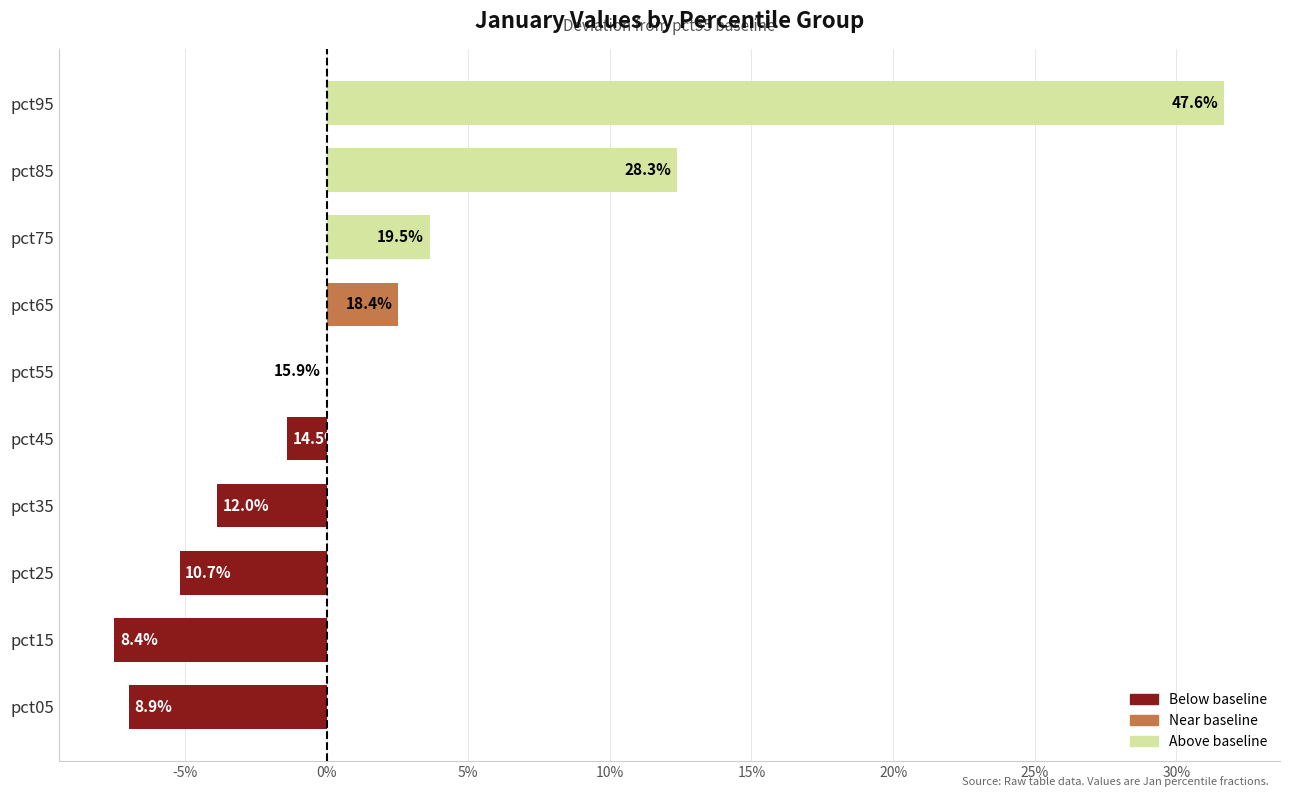

Are the bars horizontal?

Yes